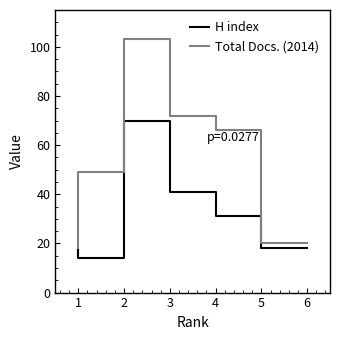

True or false: Total Docs. (2014) and H index intersect in this chart.

False